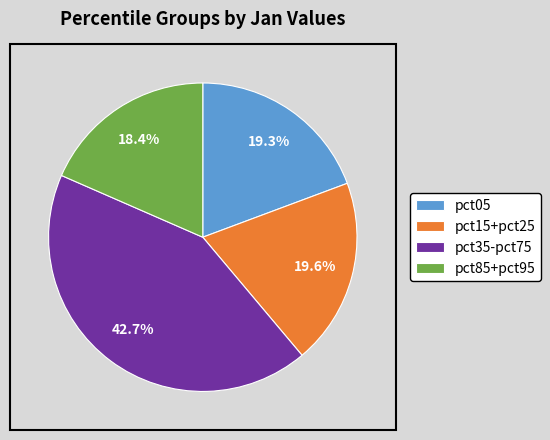

Does any single category account for the majority?

No